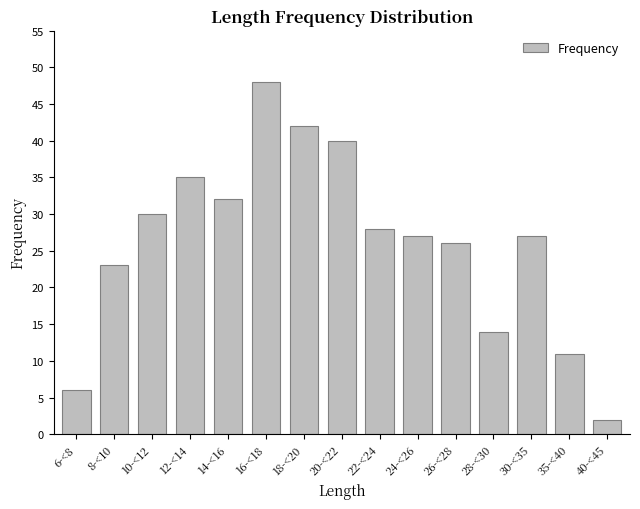

Reading left to right, list all the values displayed in this chart.

6-<8=6	8-<10=23	10-<12=30	12-<14=35	14-<16=32	16-<18=48	18-<20=42	20-<22=40	22-<24=28	24-<26=27	26-<28=26	28-<30=14	30-<35=27	35-<40=11	40-<45=2